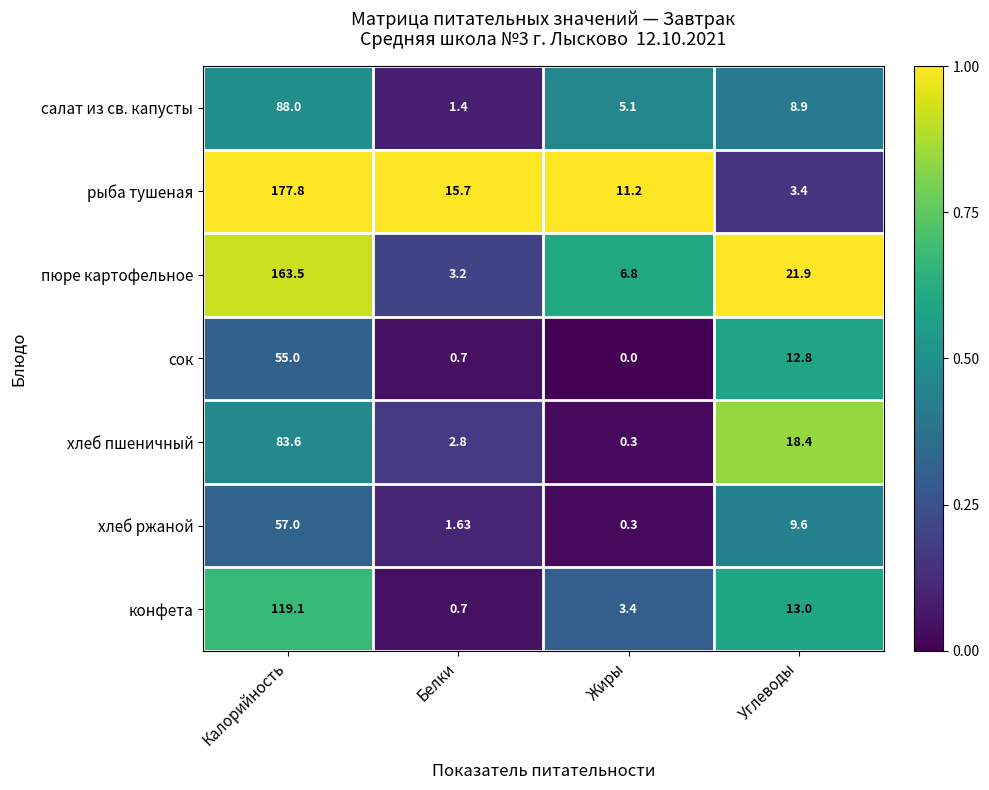

Where does the хлеб пшеничный series first go above 18?

Калорийность